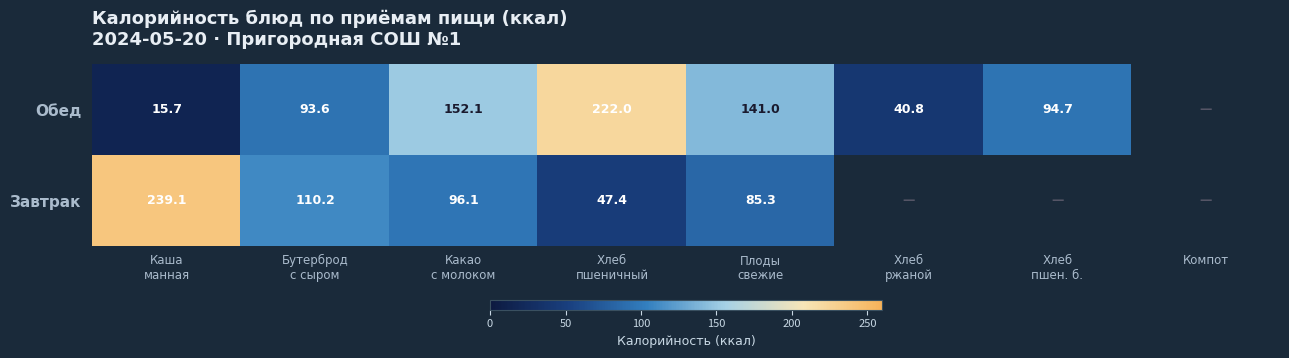

Between Каша
манная and Хлеб
пшеничный, which series saw the biggest shift?

Обед